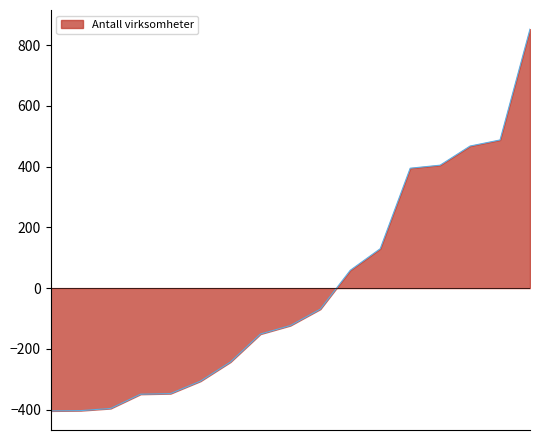

What is the difference between the second highest and second lowest values?

891.0